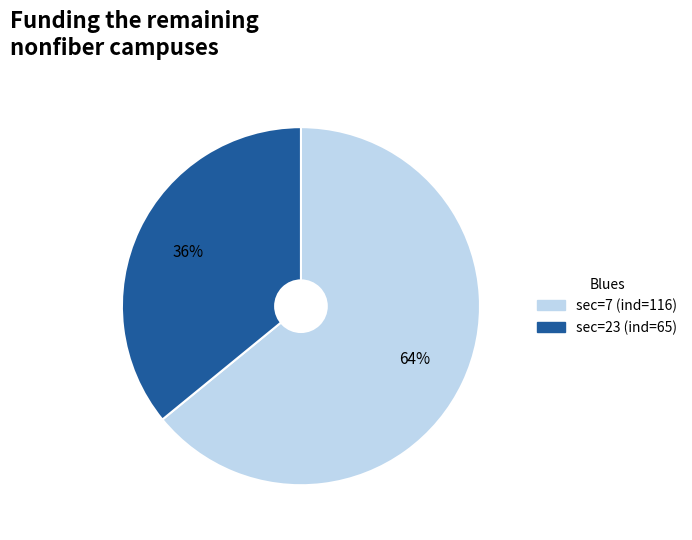

How many slices are in this pie chart?

2